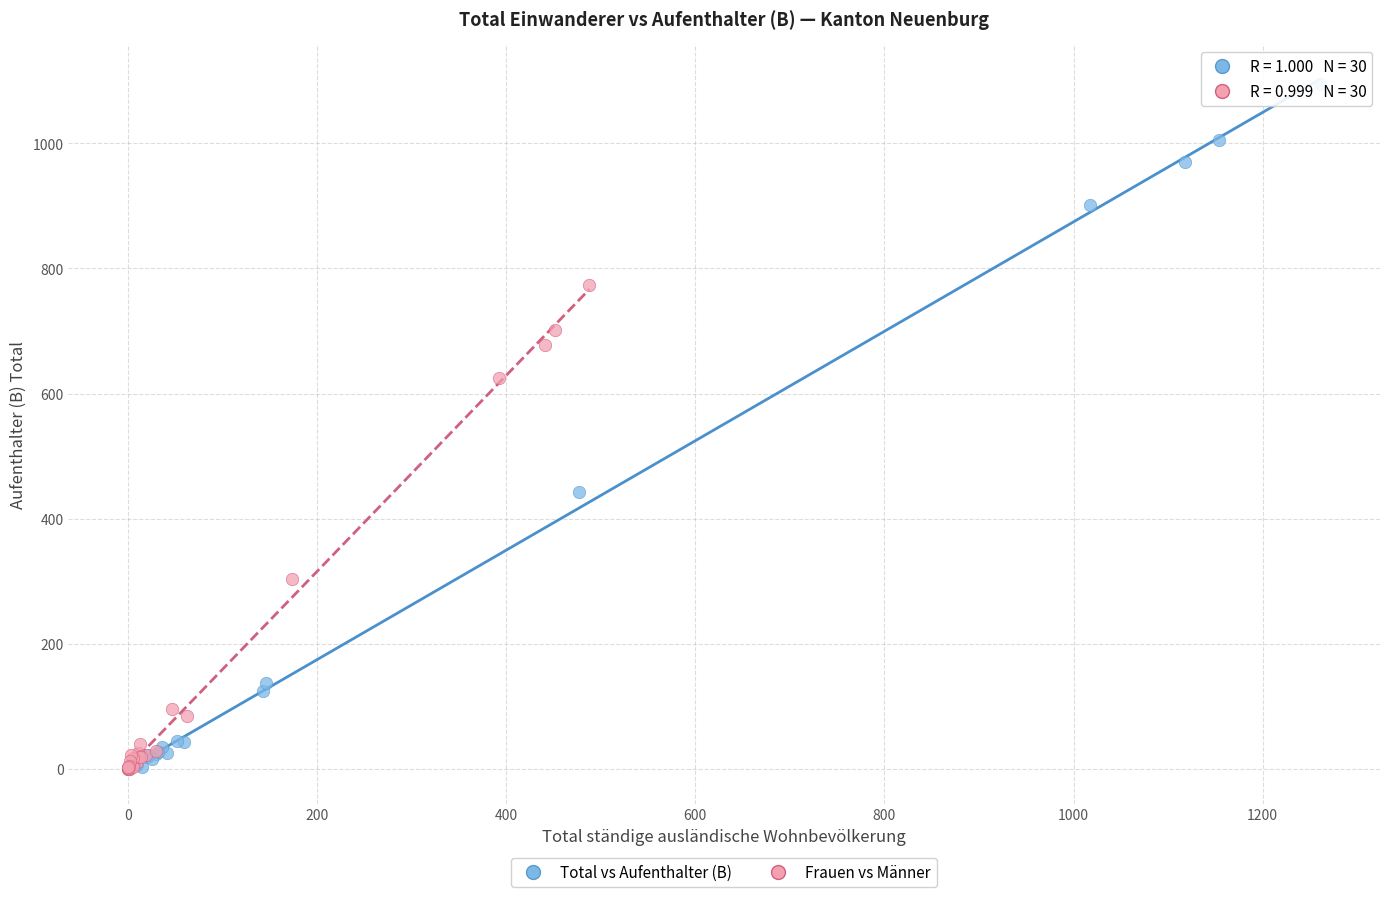

Which series has the largest Y range (max minus min)?

Total vs Aufenthalter (B)